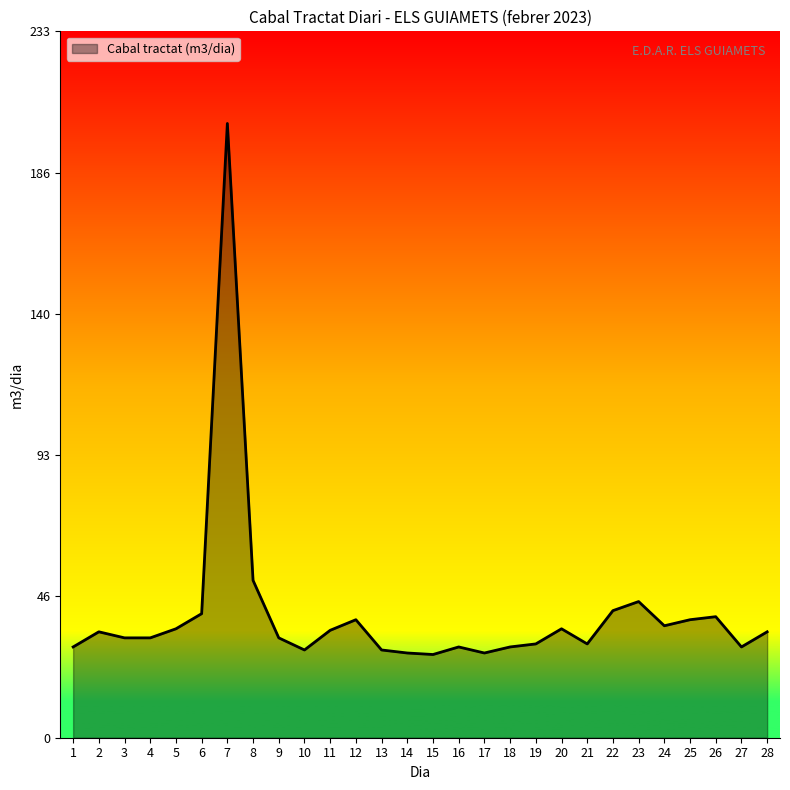

How many lines are shown in the chart?

1